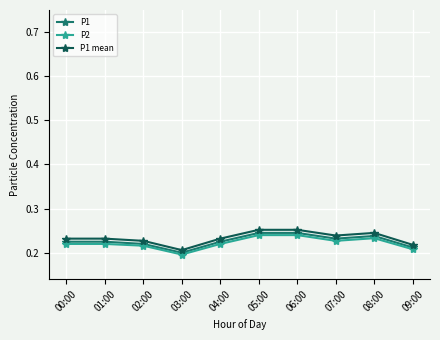

True or false: P1 has more than 0 points higher than both neighbors.

True